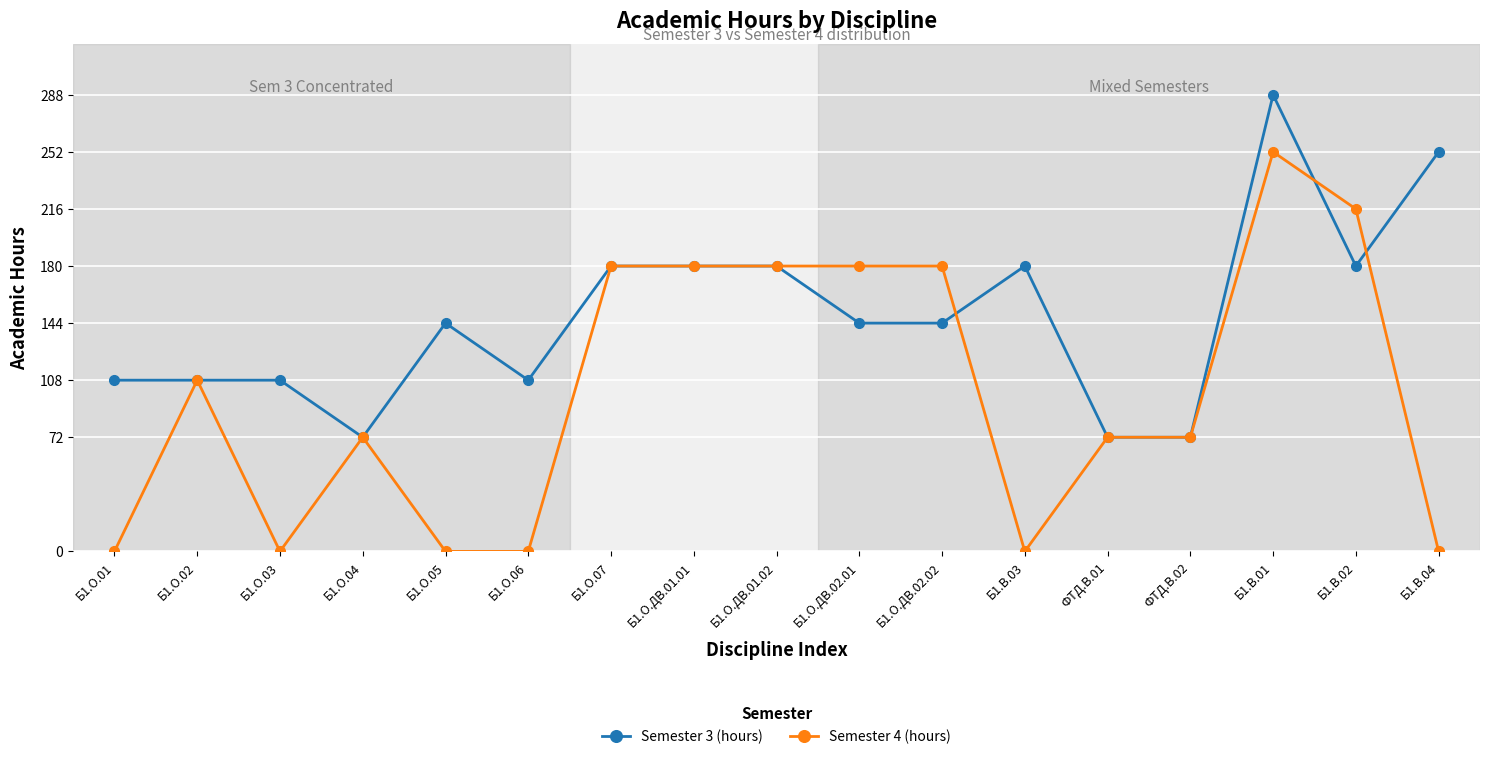

True or false: Semester 3 (hours) has more than 2 points higher than both neighbors.

True